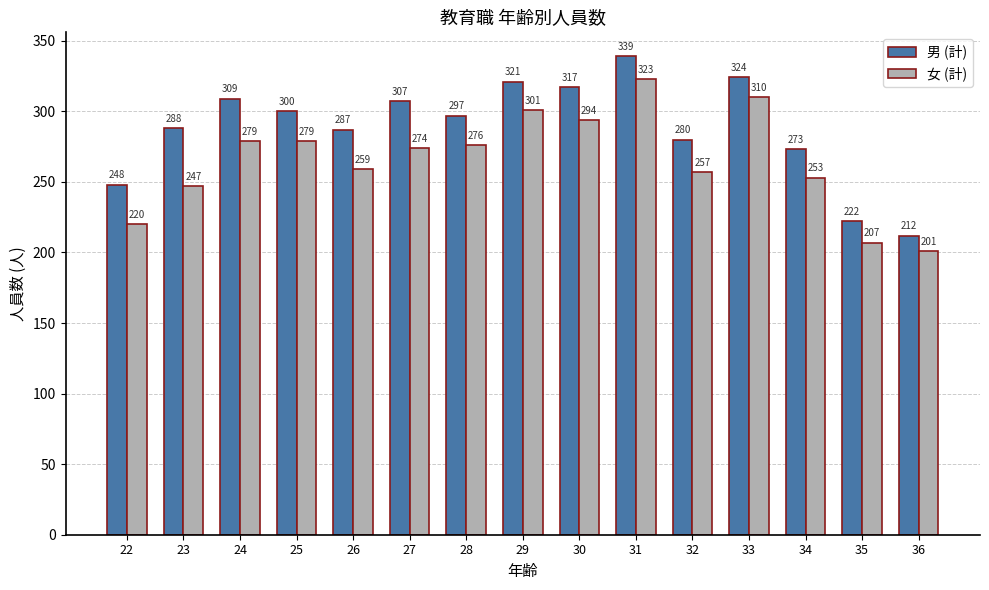

How many categories are shown in the chart?

15